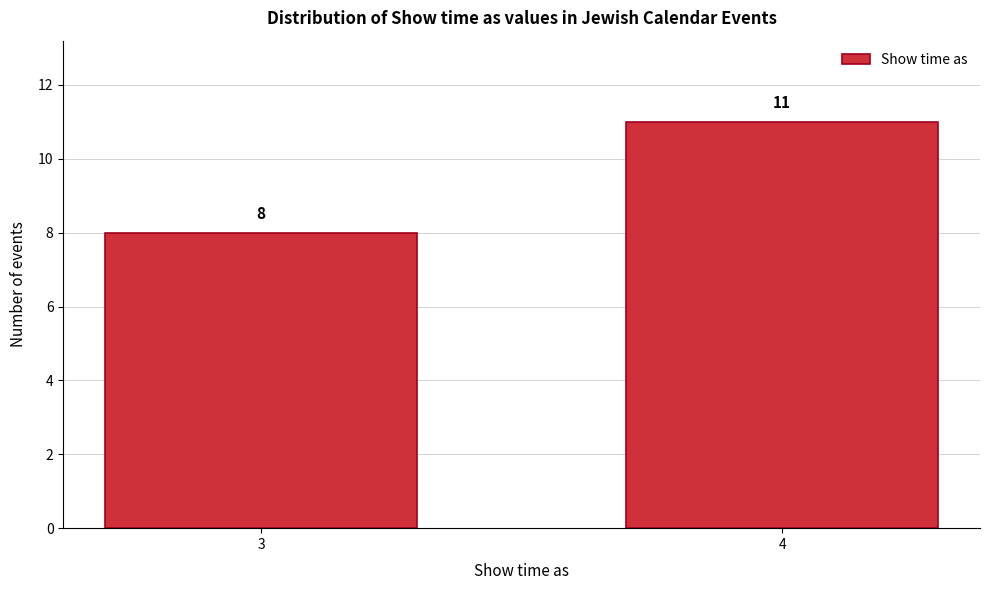

Reading left to right, what are all the values shown in this chart?

3=8	4=11